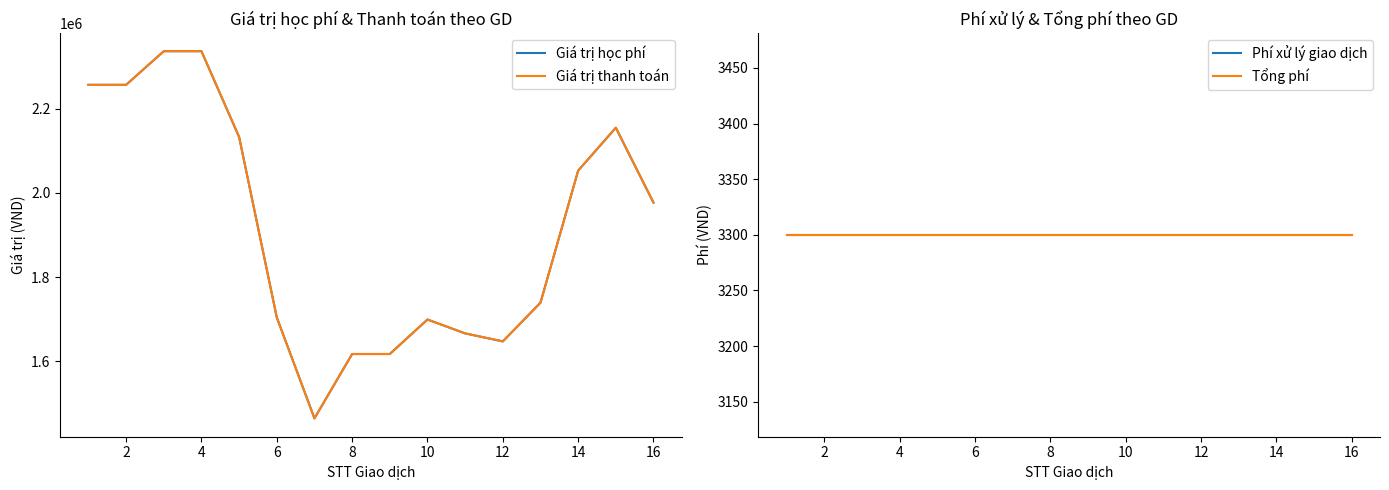

True or false: Phí xử lý giao dịch and Giá trị học phí intersect in this chart.

False